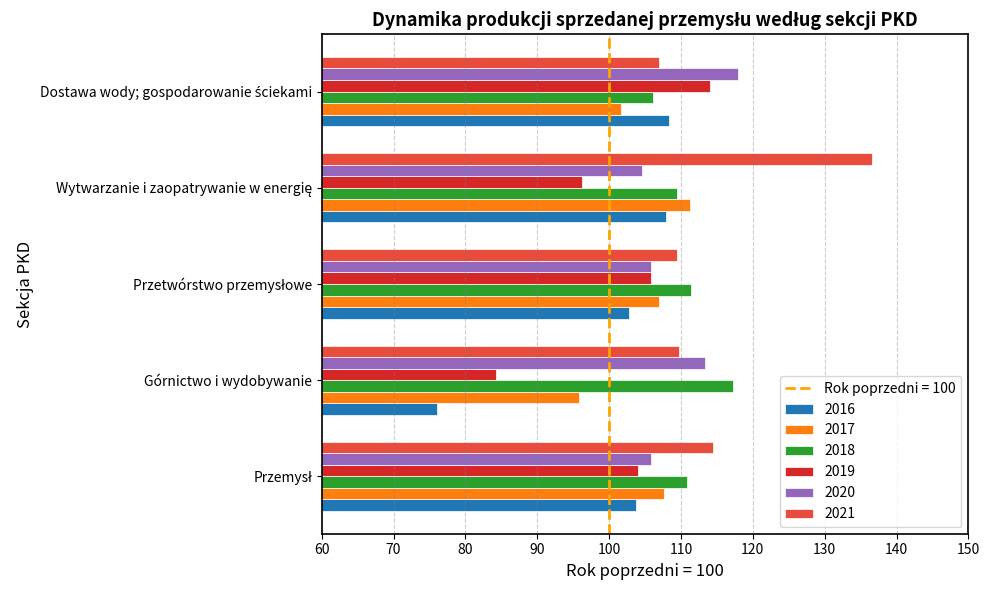

Which series has the largest range (max minus min)?

2016